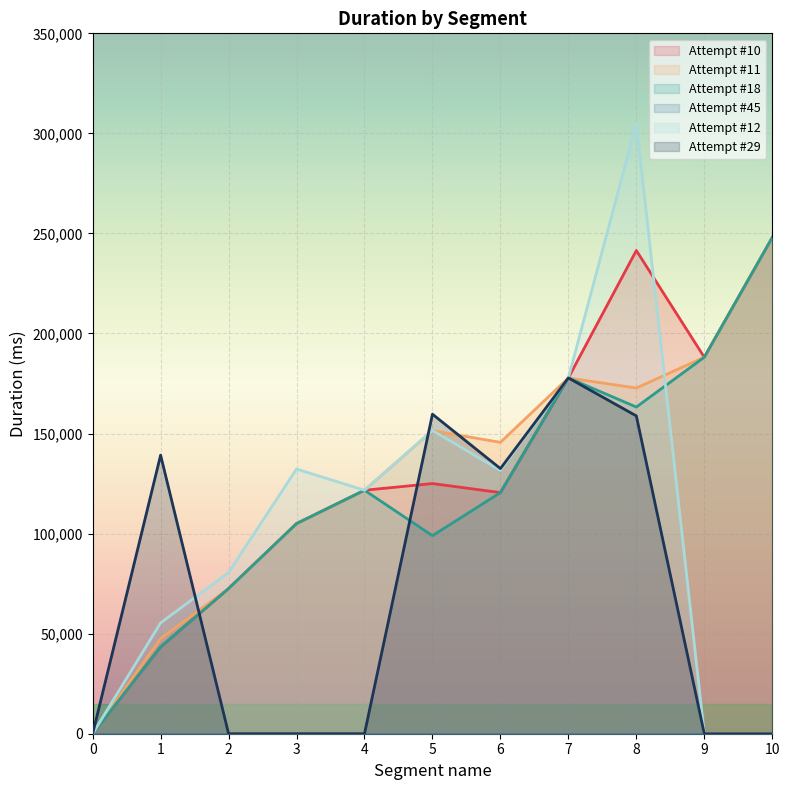

Is the value of Attempt #10 at 0 greater than the value of Attempt #11 at 5?

No